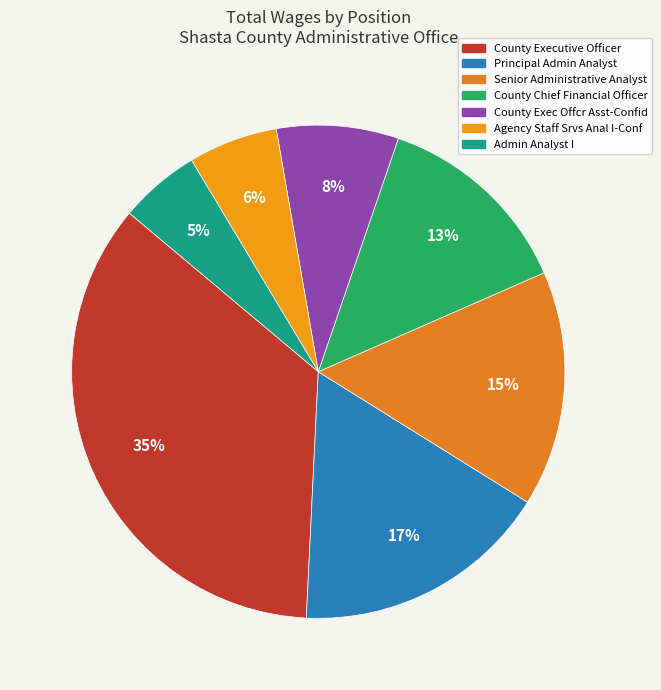

To the nearest percent, what is the combined percentage of Principal Admin Analyst and Agency Staff Srvs Anal I-Conf?

23%